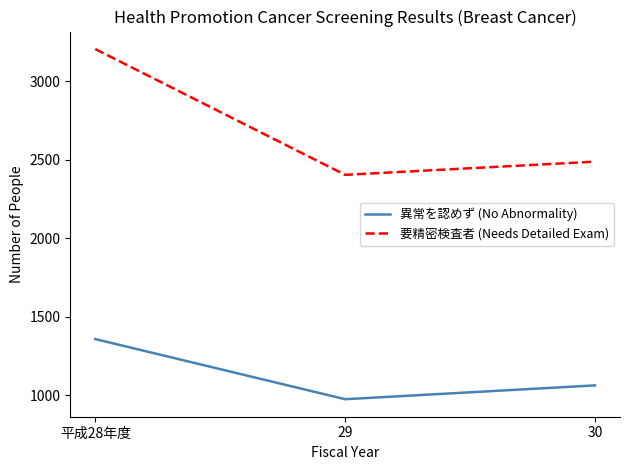

What is the maximum value for 異常を認めず (No Abnormality)?

1357